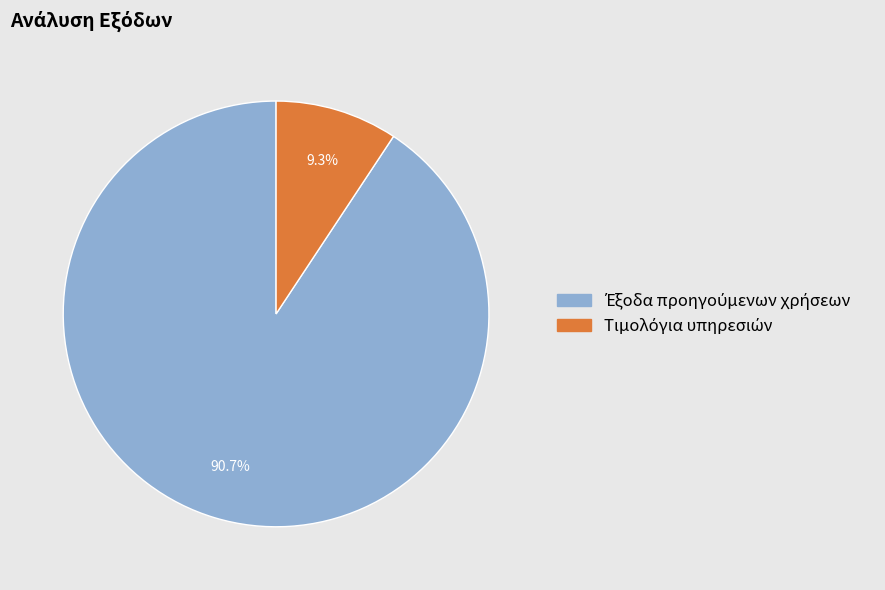

Is there a majority slice in this chart?

Yes